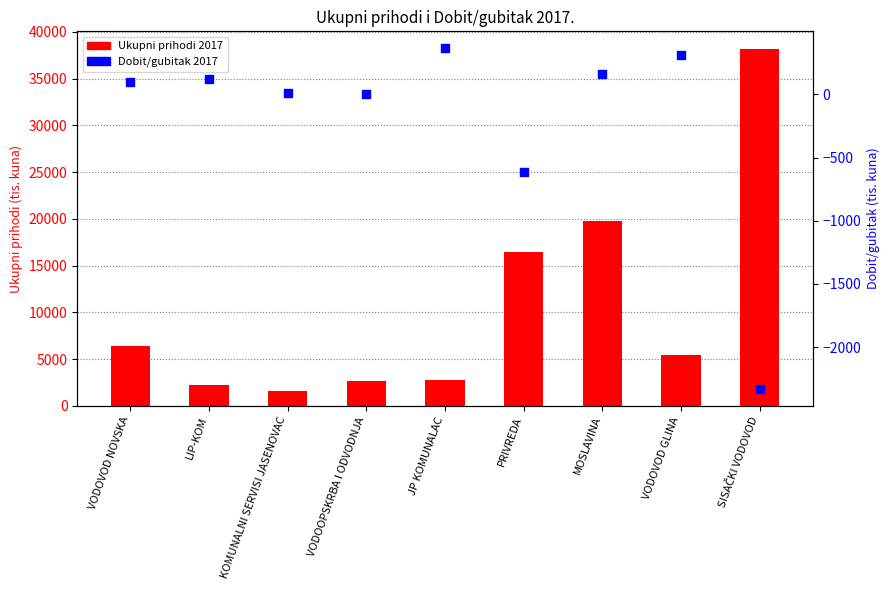

Which series contains the highest Y value?

Ukupni prihodi 2017